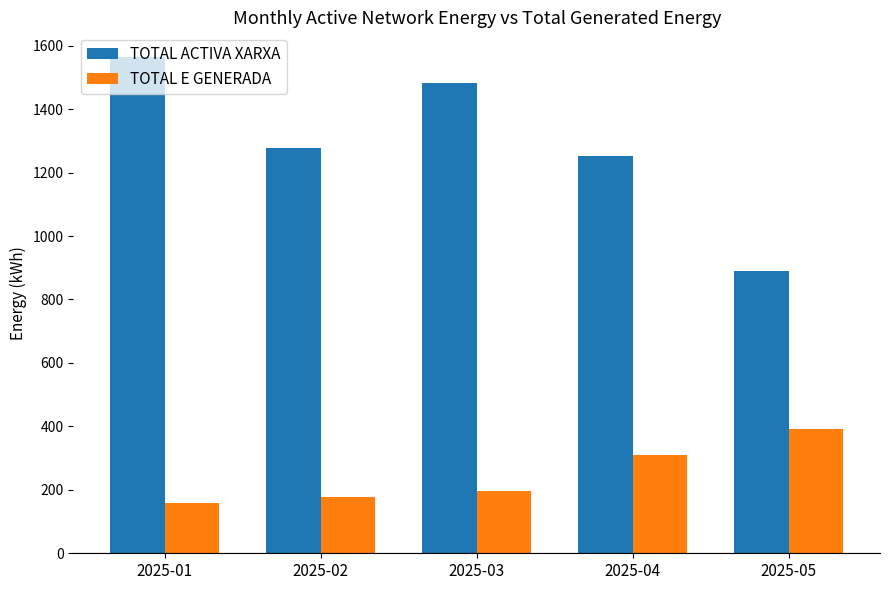

How many data points in TOTAL E GENERADA are less than 197?

2